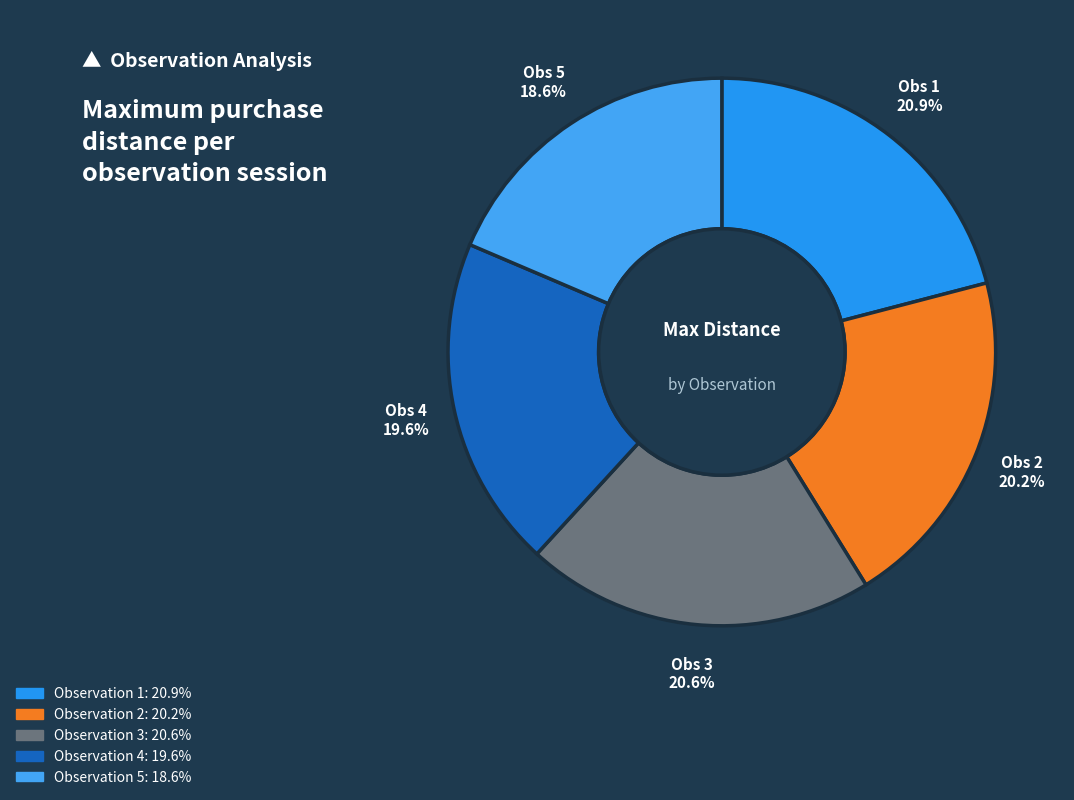

How many segments does this pie chart have?

5